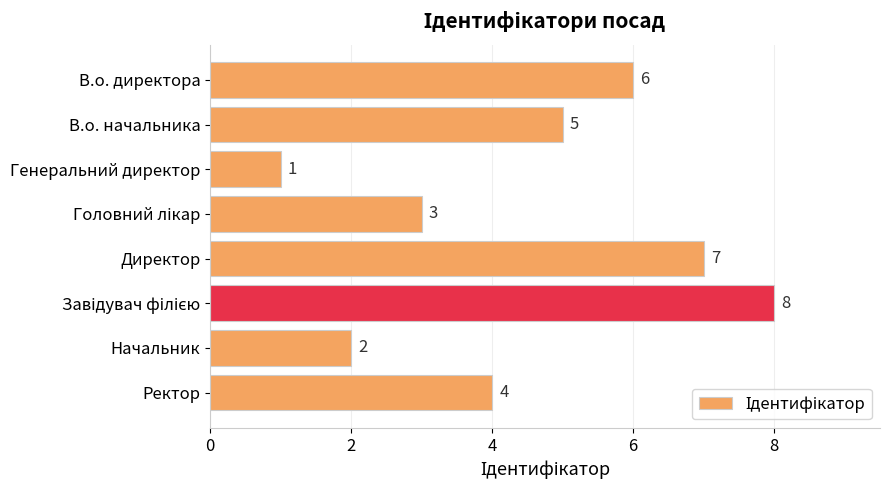

Reading top to bottom, list all the values displayed in this chart.

6	5	1	3	7	8	2	4